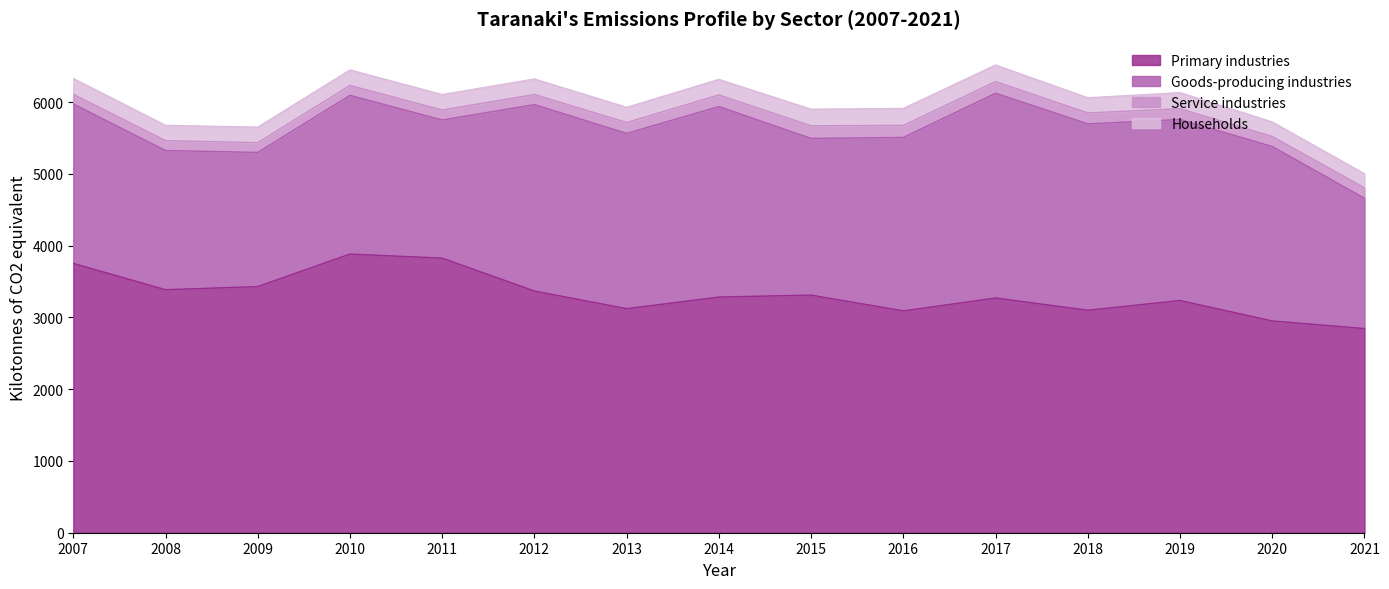

What are all the series names shown in the legend?

Primary industries, Goods-producing industries, Service industries, Households